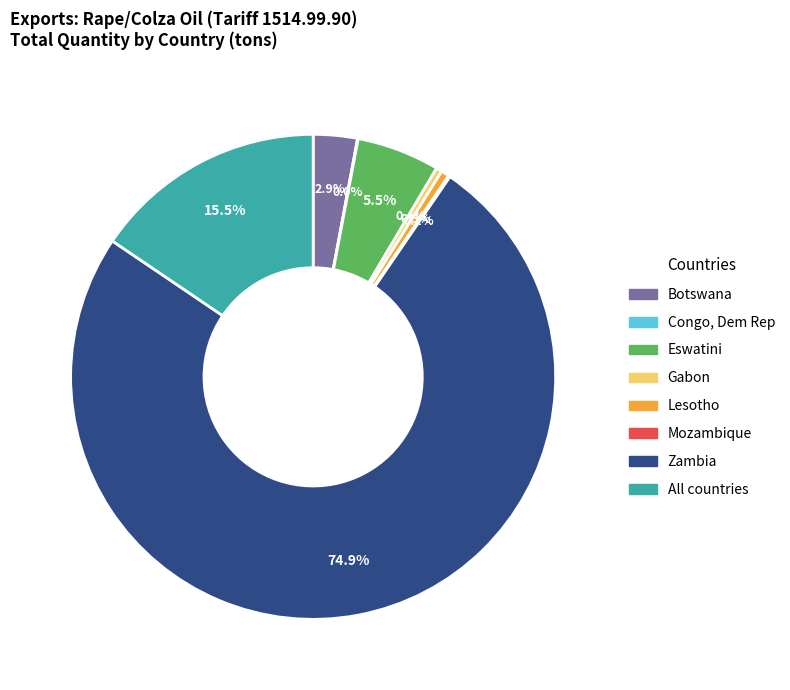

Is it true that Lesotho is 12% of the pie?

False